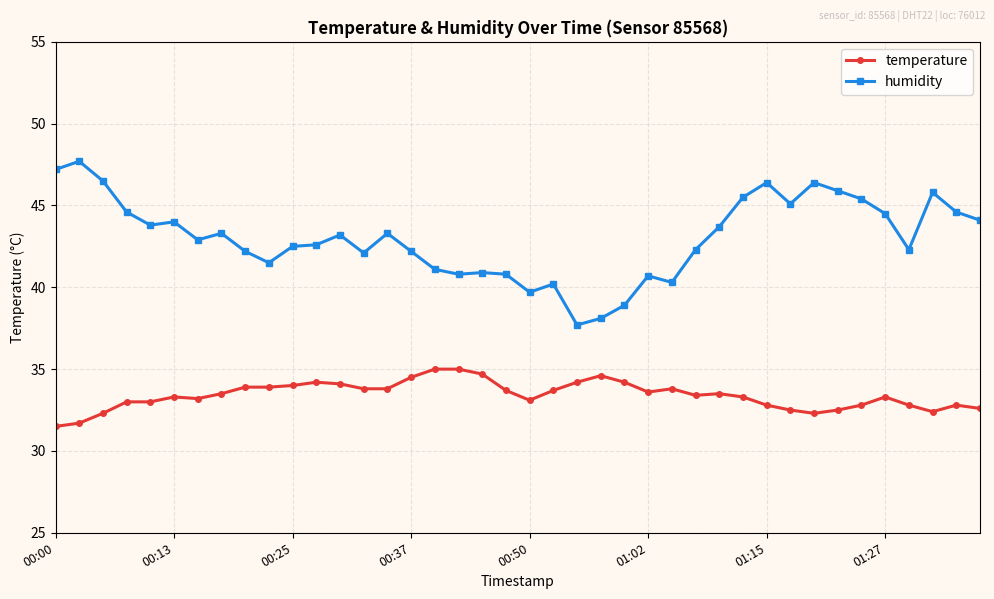

What is the difference between the second highest and minimum values in the temperature series?

3.5